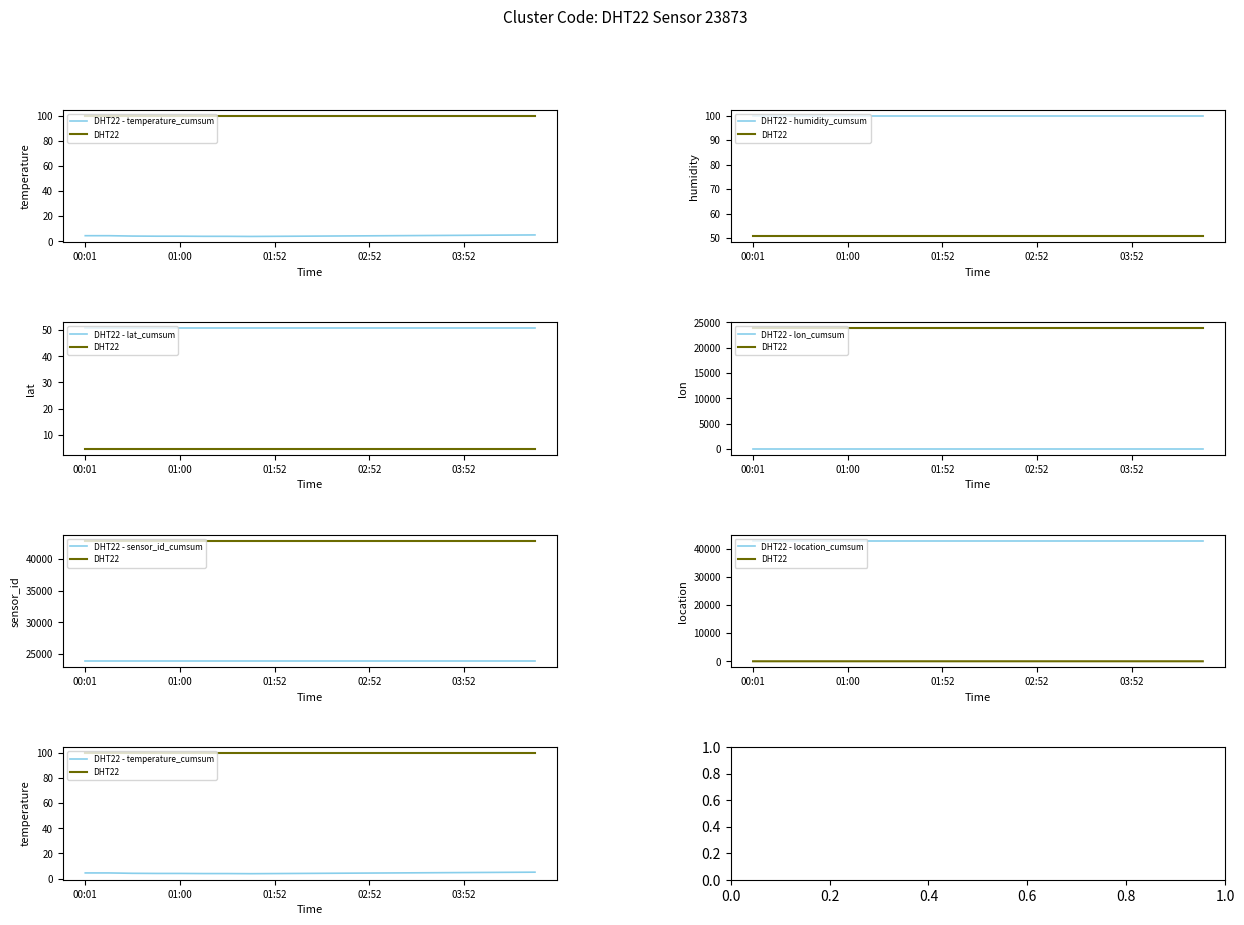

Which series has the largest total across all categories?

location